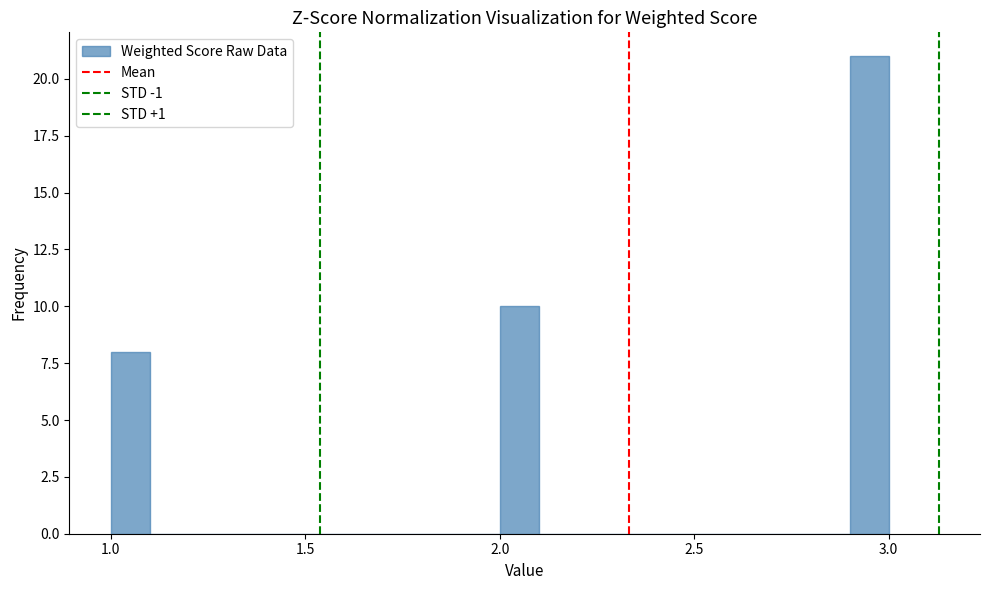

Read against the x-axis, roughly where is the centre of the tallest bar?

2.95